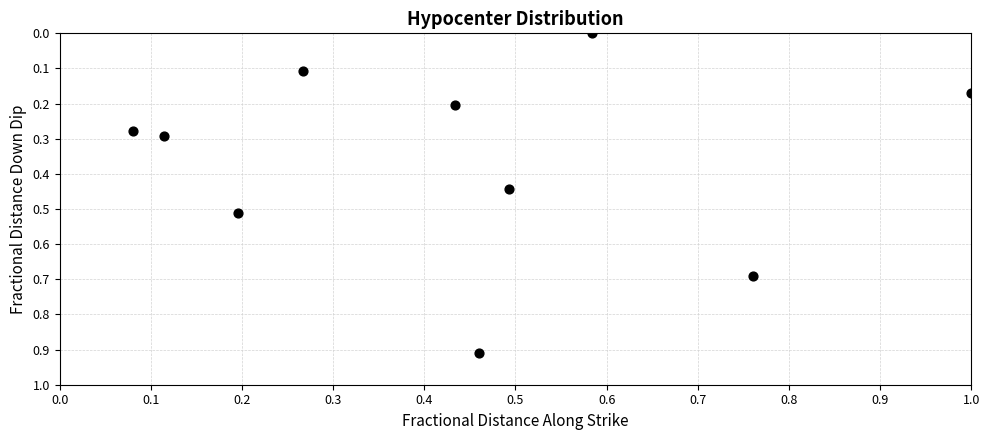

What is the range of X values (max minus min)?

0.9